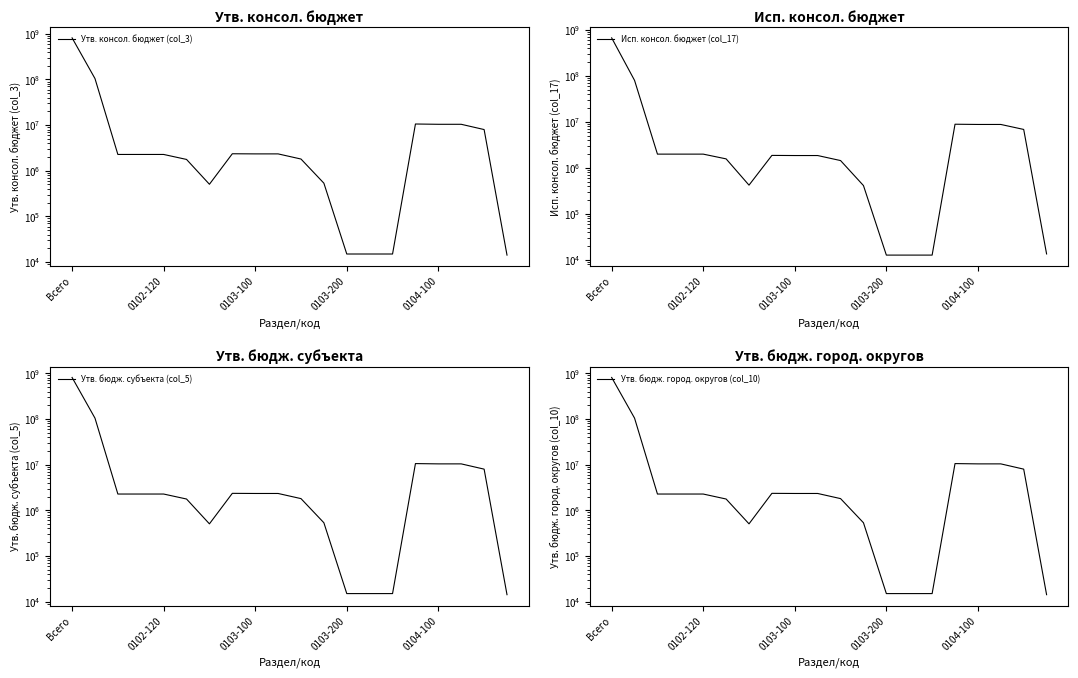

True or false: Утв. бюдж. город. округов (col_10) and Утв. консол. бюджет (col_3) cross at least once.

False